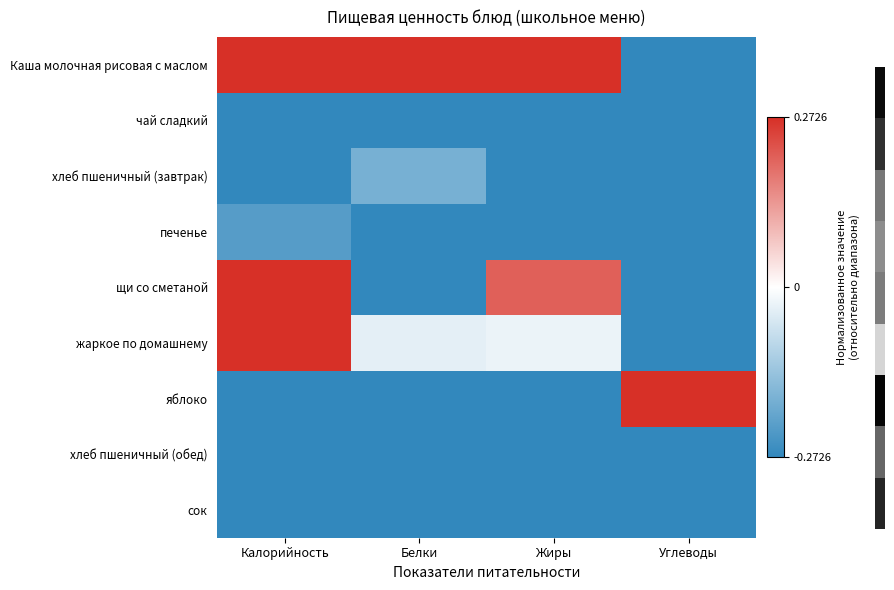

Reading left to right, list all the values displayed in this chart.

Каша молочная рисовая с маслом: Калорийность=1.0	Белки=1.0	Жиры=1.0	Углеводы=-0.8
чай сладкий: Калорийность=-0.8	Белки=-1.0	Жиры=-1.0	Углеводы=-0.6
хлеб пшеничный (завтрак): Калорийность=-0.4	Белки=-0.2	Жиры=-1.0	Углеводы=-0.8
печенье: Калорийность=-0.2	Белки=-0.5	Жиры=-0.7	Углеводы=-0.7
щи со сметаной: Калорийность=0.4	Белки=-0.8	Жиры=0.2	Углеводы=-1.0
жаркое по домашнему: Калорийность=0.4	Белки=-0.0	Жиры=-0.0	Углеводы=-0.6
яблоко: Калорийность=-1.0	Белки=-0.9	Жиры=-1.0	Углеводы=1.0
хлеб пшеничный (обед): Калорийность=-0.3	Белки=-0.5	Жиры=-1.0	Углеводы=-0.8
сок: Калорийность=-1.0	Белки=-1.0	Жиры=-1.0	Углеводы=-0.5